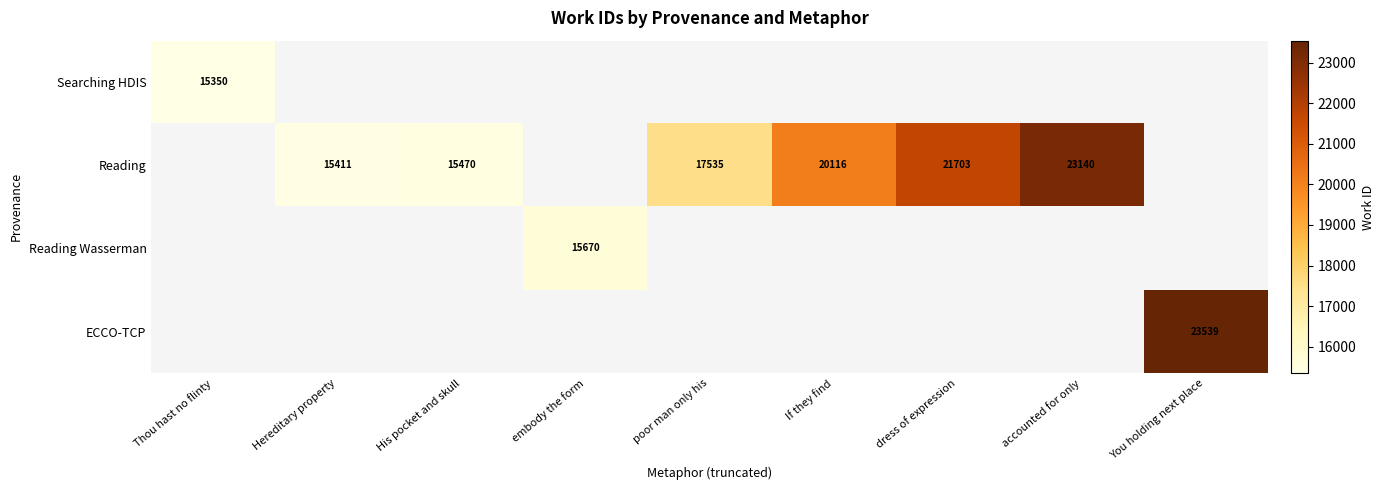

The value of Reading at poor man only his is 17535. True or false?

True